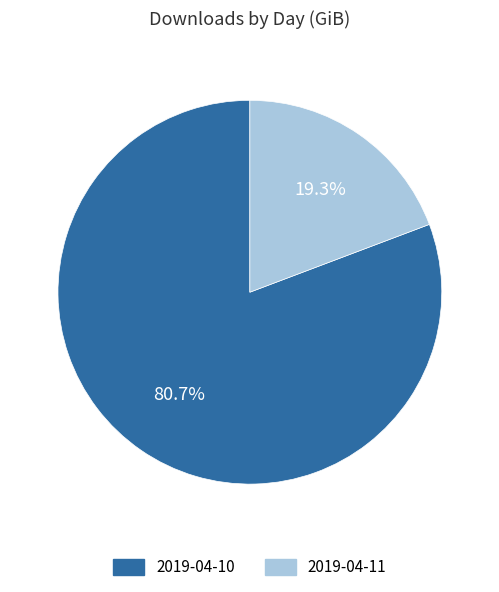

Which slice is the largest?

2019-04-10